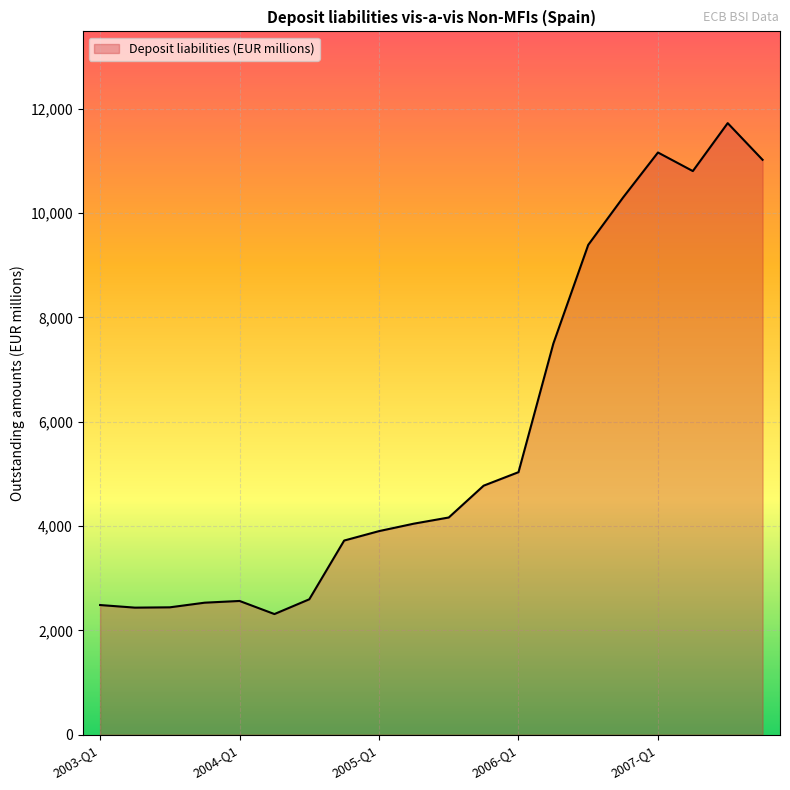

What is the smallest value displayed?

2313